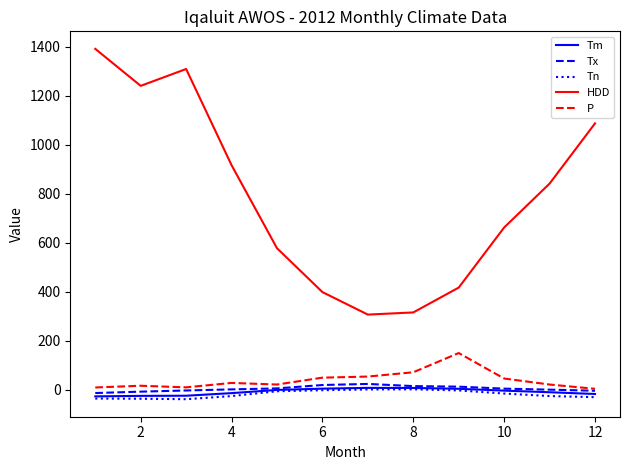

What are all the series names shown in the legend?

Tm, Tx, Tn, HDD, P